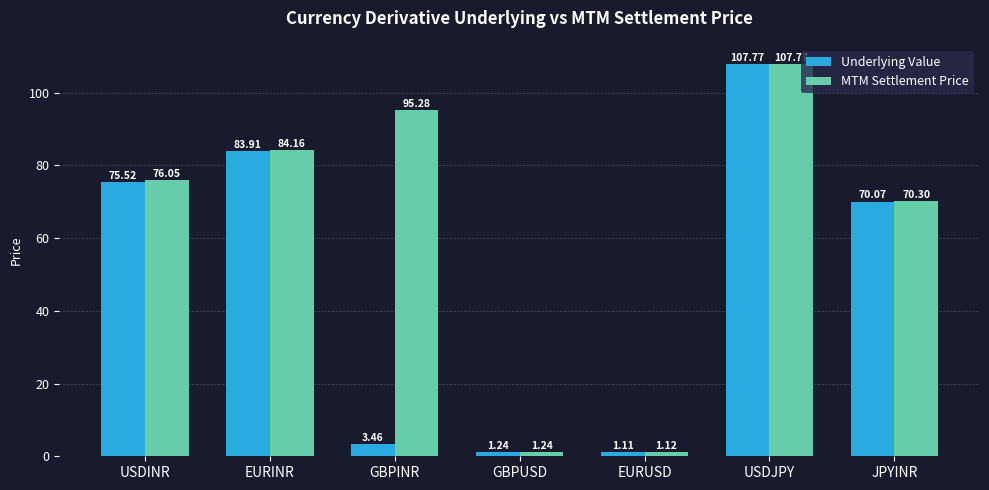

Which category has the highest value in the Underlying Value series?

USDJPY